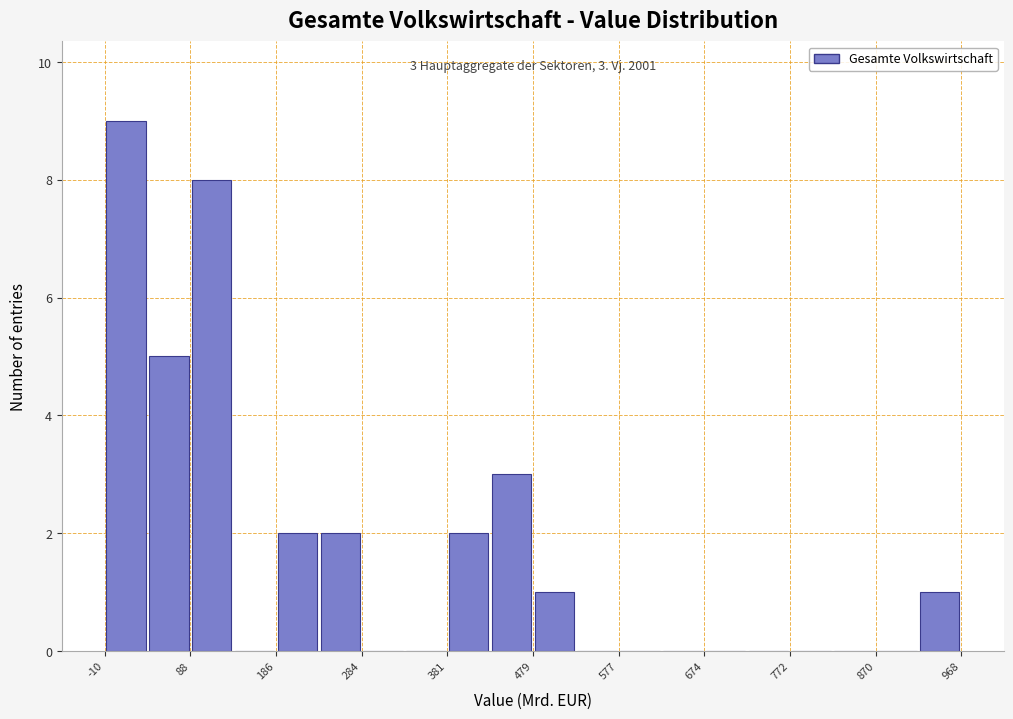

Which range on the x-axis has the tallest bar?

-10 to 40